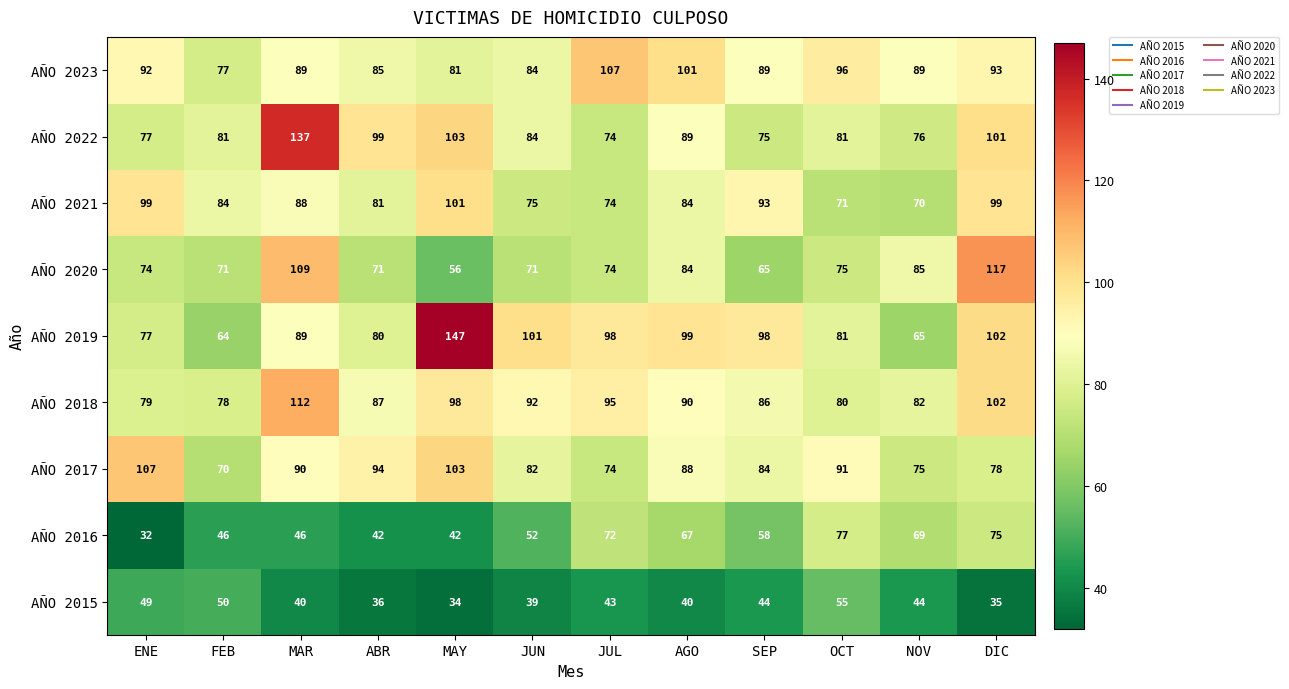

Which label corresponds to the smallest value in the chart?

ENE